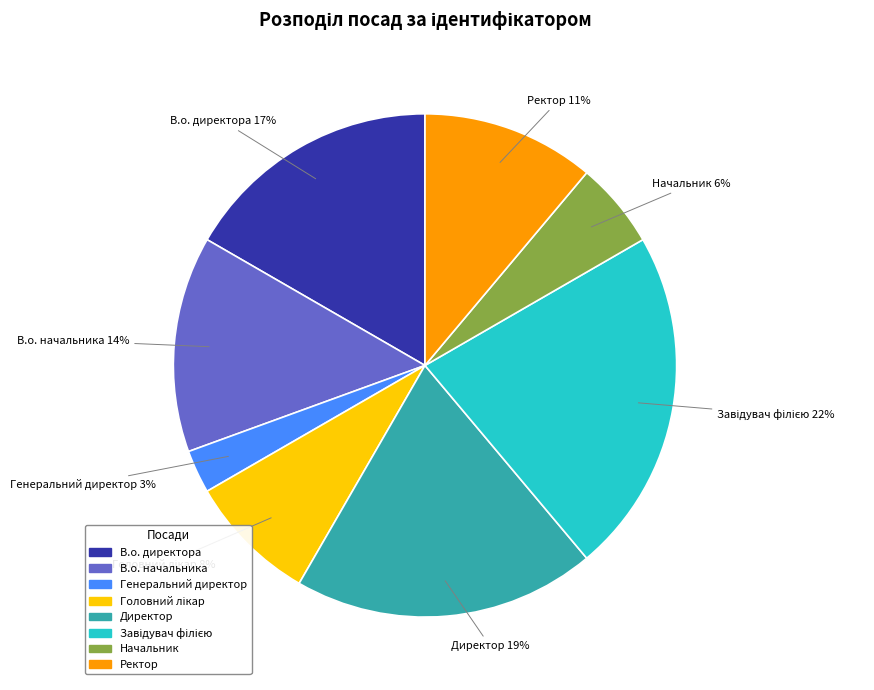

Between Директор and Генеральний директор, which is larger?

Директор